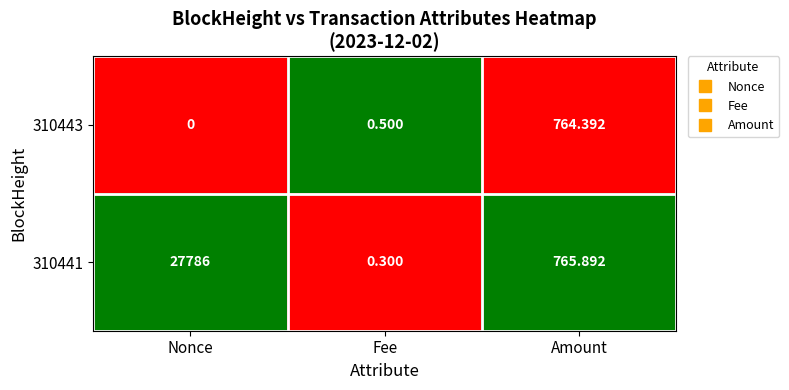

At which category is the sum across all series the highest?

Nonce